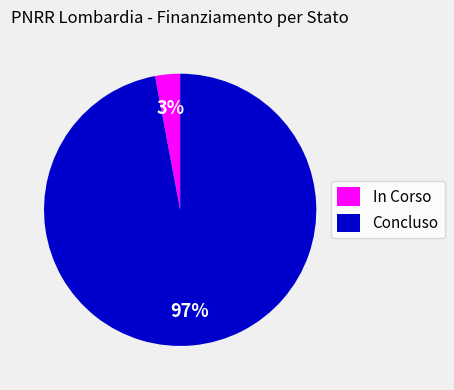

To the nearest percent, what is the average slice percentage?

50%